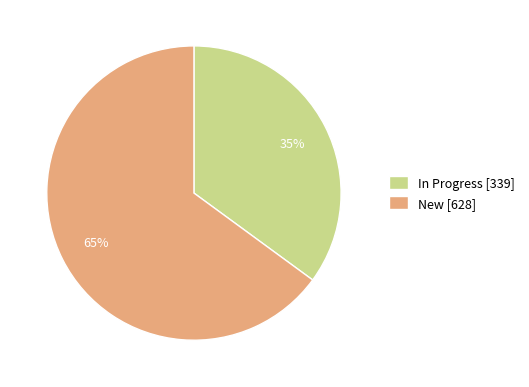

What is the smallest slice in the pie chart?

In Progress